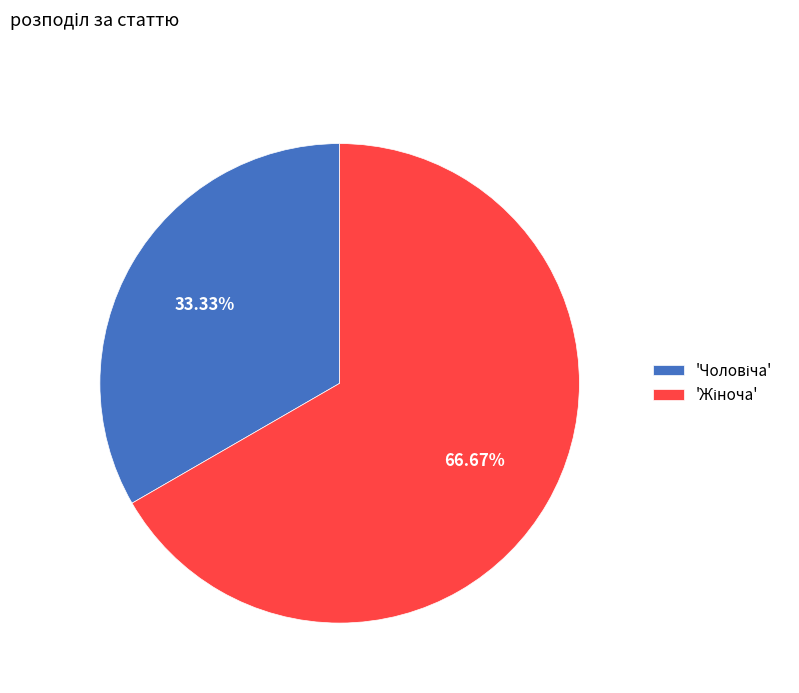

Is there any slice that represents more than half of the pie?

Yes